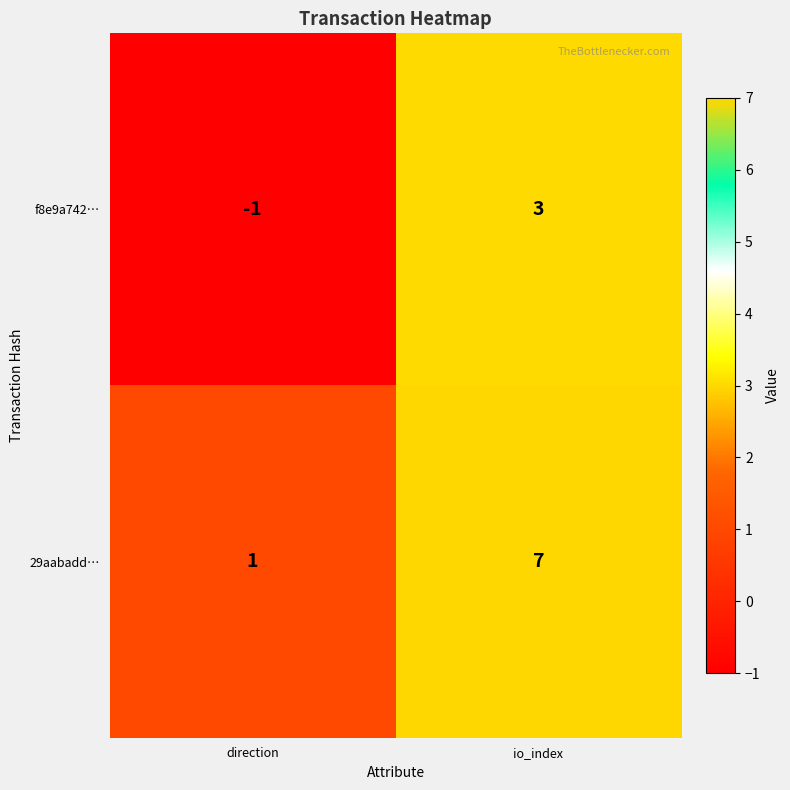

What is the sum of all 29aabadd… values?

8